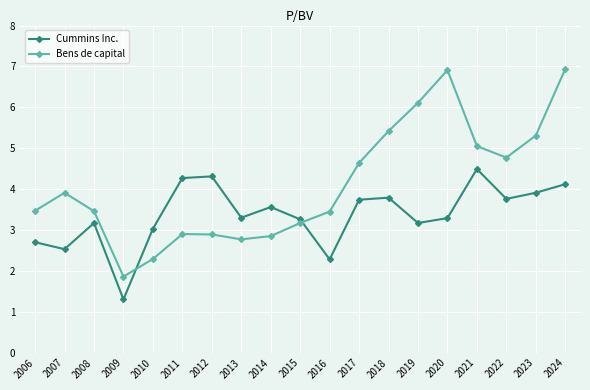

The Bens de capital series shows 6.9 at 2024. True or false?

True